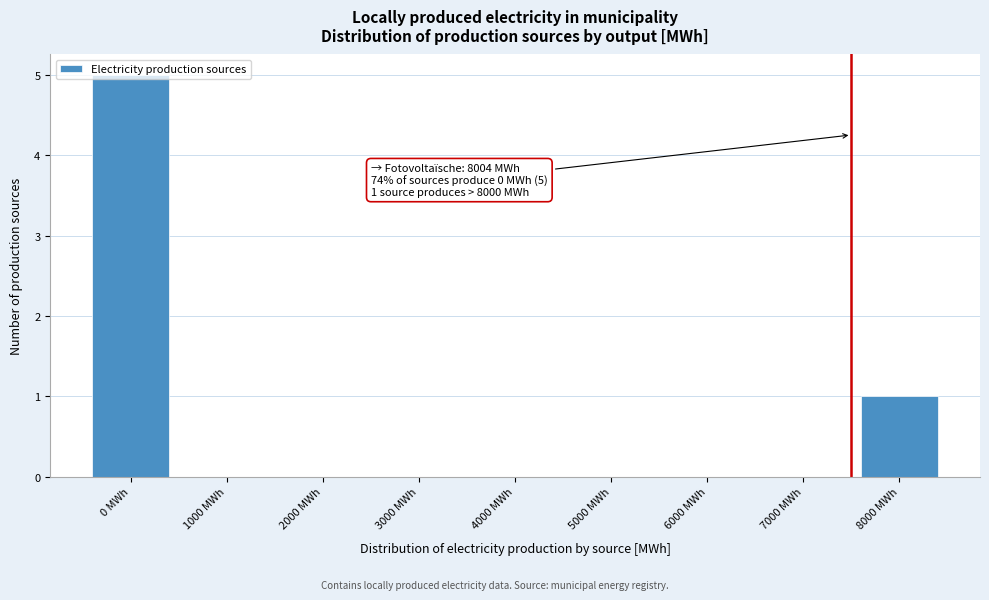

The value at 6000 MWh is 0. True or false?

True